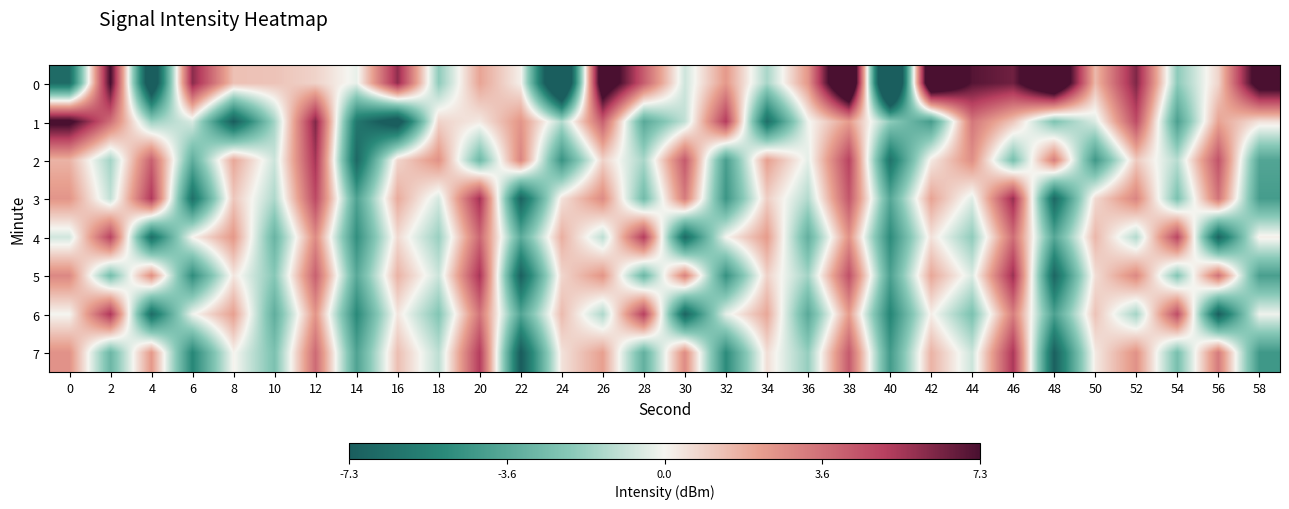

At which category is the sum across all series the highest?

38